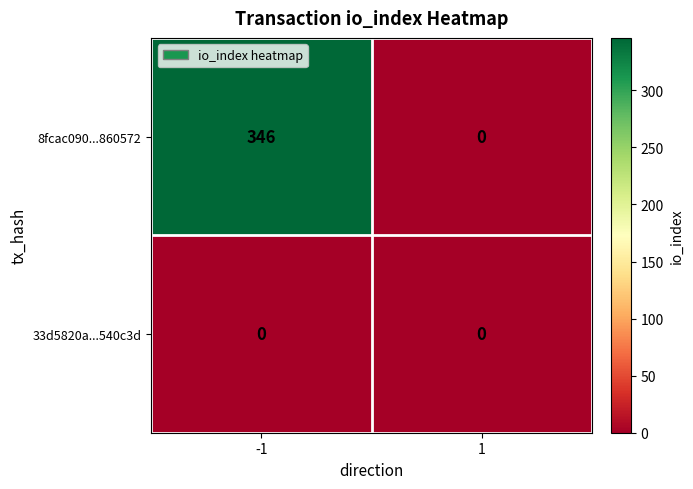

At which category does the chart reach its peak across all series?

-1